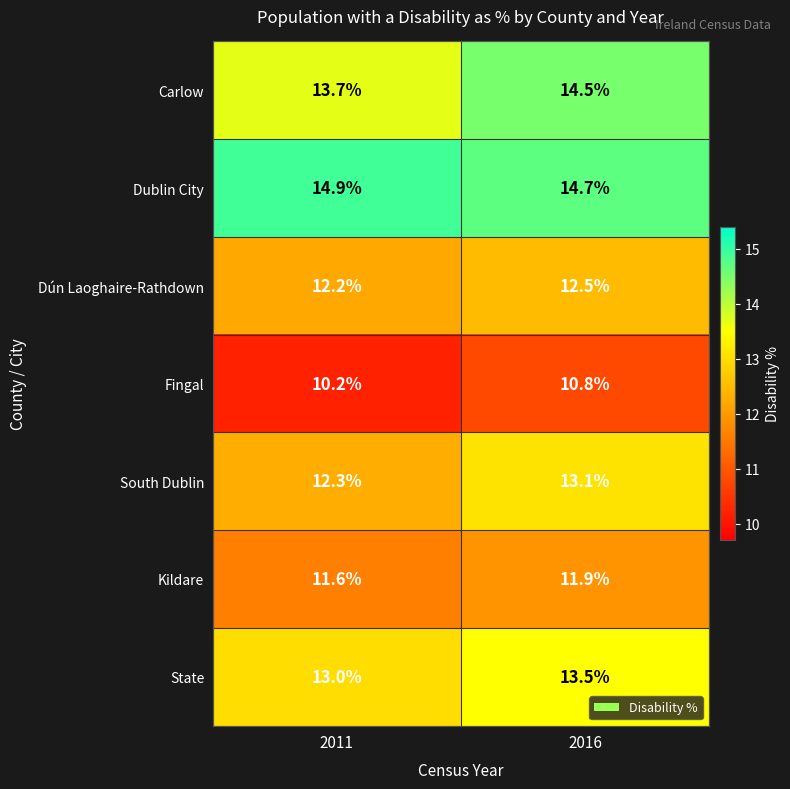

What is the difference between the highest and lowest values at 2016?

3.9